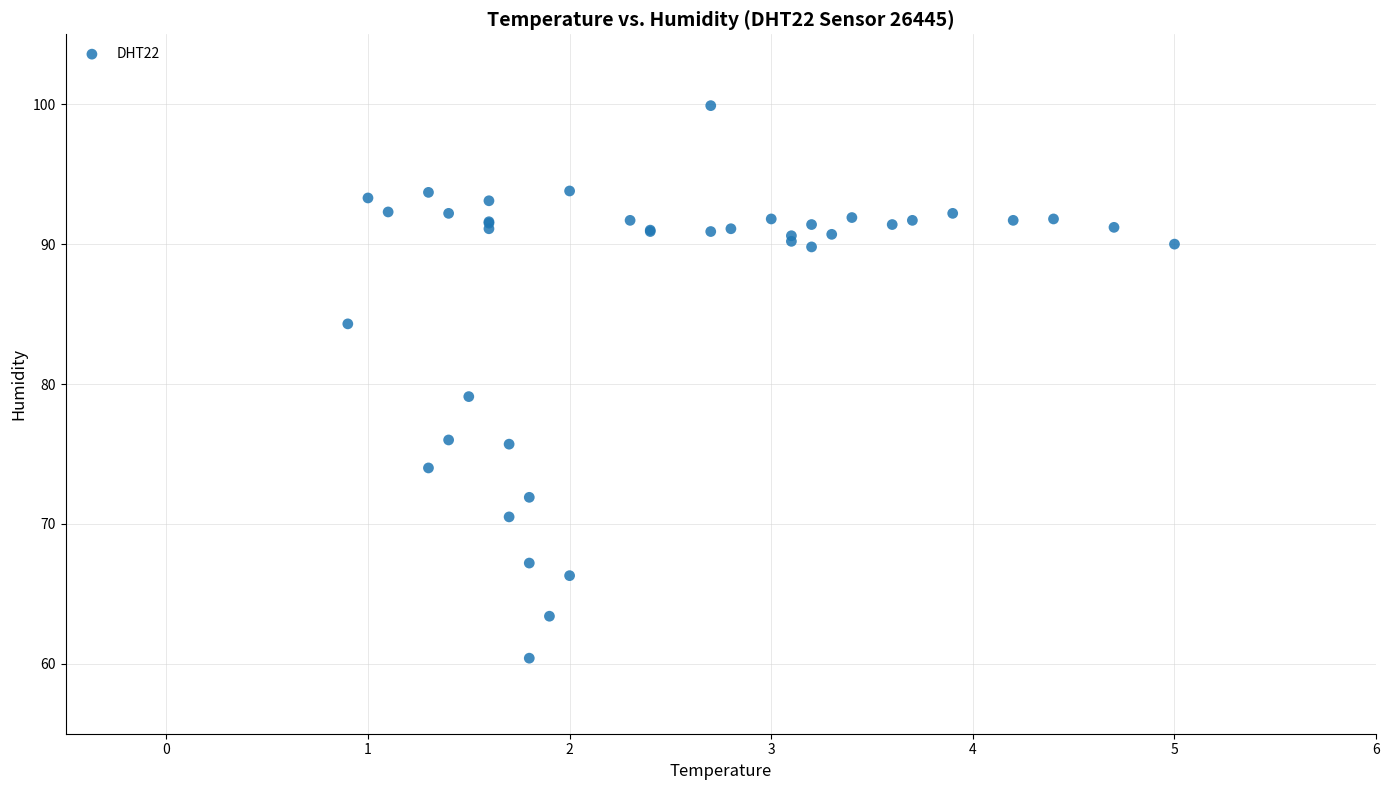

What Y value in the scatter plot is closest to 80?

79.1